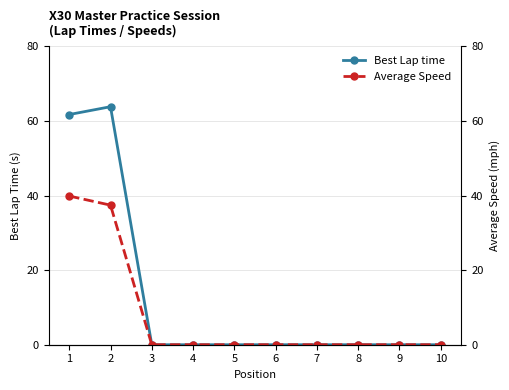

How many lines are shown in the chart?

2